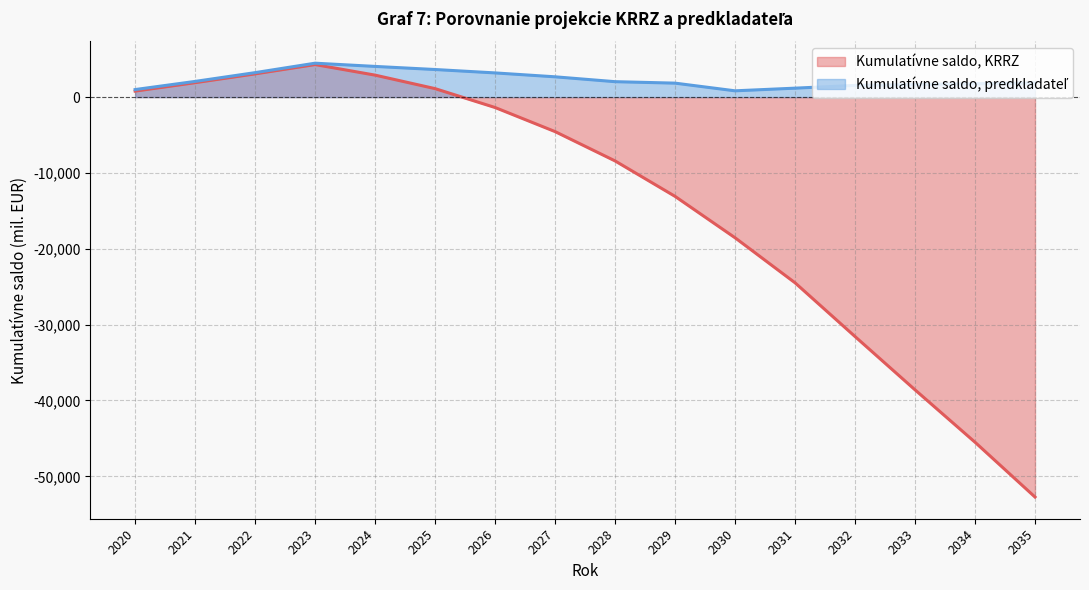

What is the value of the Kumulatívne saldo, predkladateľ (línia) point at the 4th from the left?

4475.3